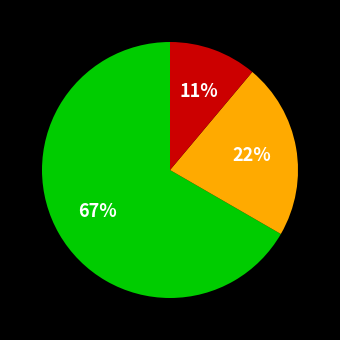

Is there a majority slice in this chart?

Yes